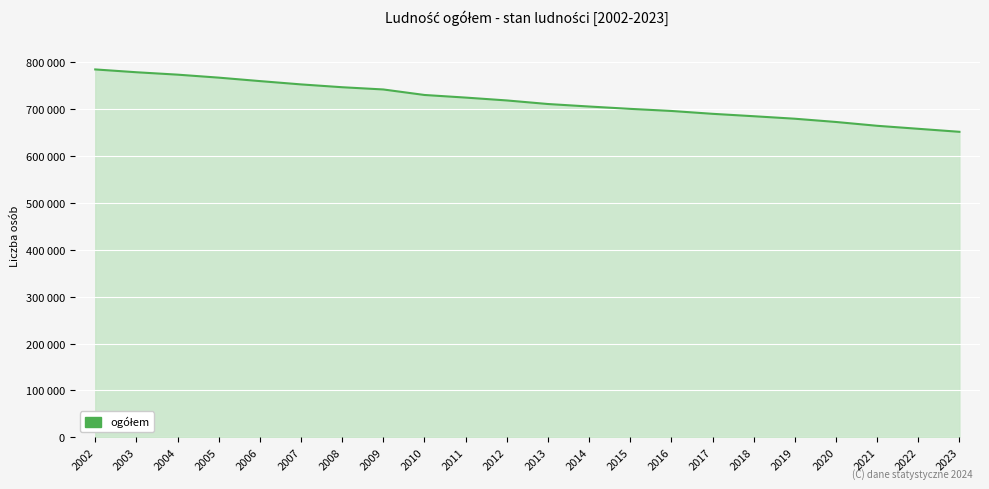

The chart shows a value of 725055 at 2011. True or false?

True